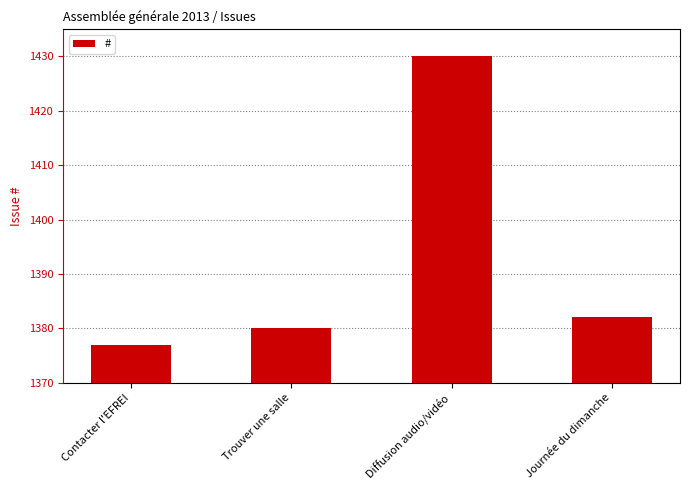

The chart shows a value of 1957 at Diffusion audio/vidéo. True or false?

False